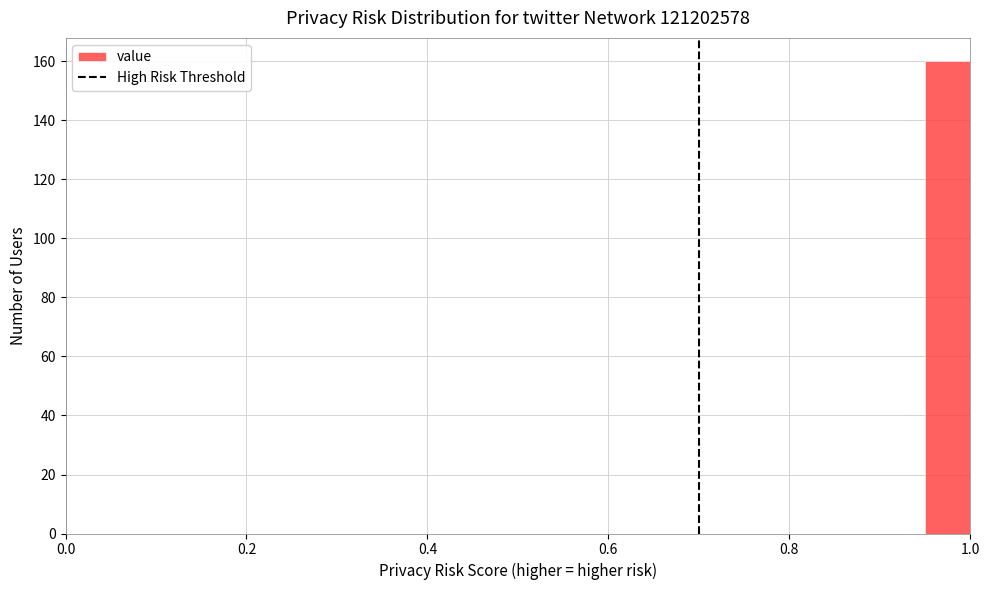

Around what value on the x-axis is the tallest bar? Give the approximate position of its centre, as read against the axis.

0.98